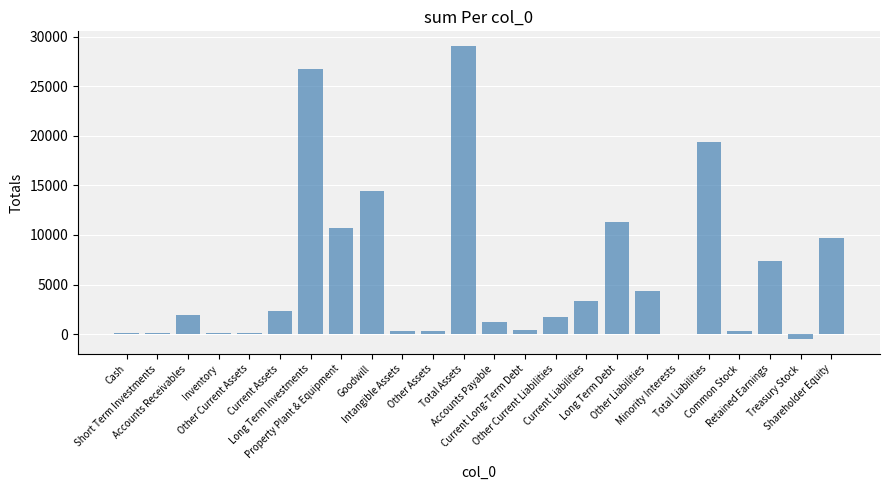

How many series are shown in this chart?

1